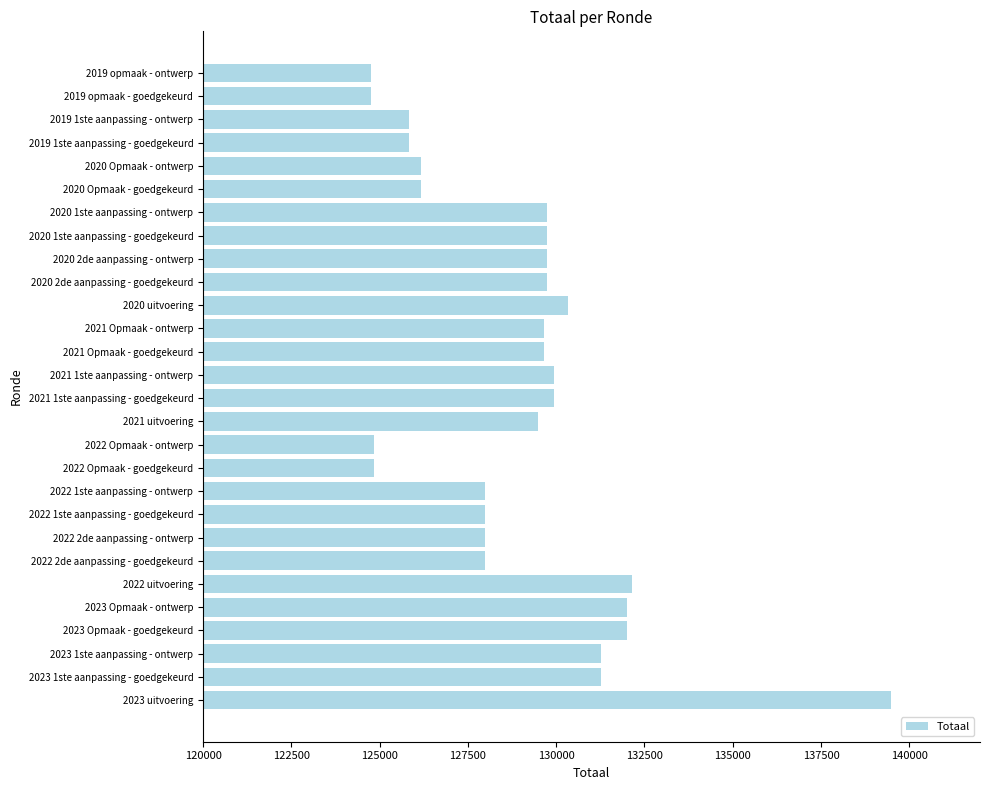

Reading bottom to top, transcribe all the data shown in this chart.

2023 uitvoering=139493	2023 1ste aanpassing - goedgekeurd=131277	2023 1ste aanpassing - ontwerp=131277	2023 Opmaak - goedgekeurd=132007	2023 Opmaak - ontwerp=132007	2022 uitvoering=132153	2022 2de aanpassing - goedgekeurd=127989	2022 2de aanpassing - ontwerp=127989	2022 1ste aanpassing - goedgekeurd=127989	2022 1ste aanpassing - ontwerp=127989	2022 Opmaak - goedgekeurd=124840	2022 Opmaak - ontwerp=124840	2021 uitvoering=129476	2021 1ste aanpassing - goedgekeurd=129935	2021 1ste aanpassing - ontwerp=129935	2021 Opmaak - goedgekeurd=129660	2021 Opmaak - ontwerp=129660	2020 uitvoering=130345	2020 2de aanpassing - goedgekeurd=129749	2020 2de aanpassing - ontwerp=129749	2020 1ste aanpassing - goedgekeurd=129749	2020 1ste aanpassing - ontwerp=129749	2020 Opmaak - goedgekeurd=126170	2020 Opmaak - ontwerp=126170	2019 1ste aanpassing - goedgekeurd=125827	2019 1ste aanpassing - ontwerp=125827	2019 opmaak - goedgekeurd=124750	2019 opmaak - ontwerp=124750